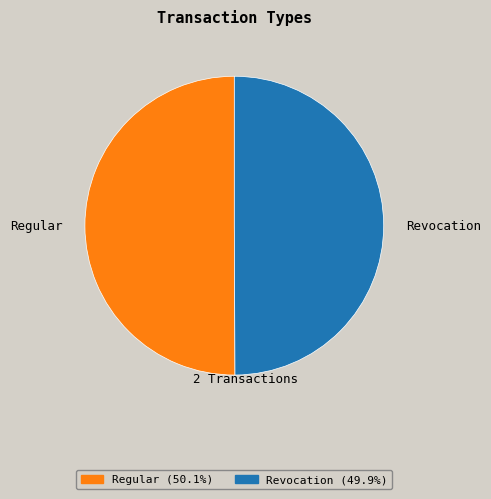

What is the ratio of the value at Revocation to the value at Regular?

1.0